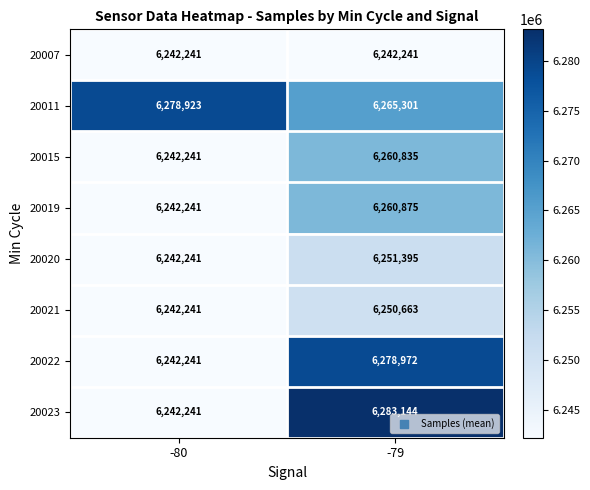

What is the sum of all 20019 values?

12503116